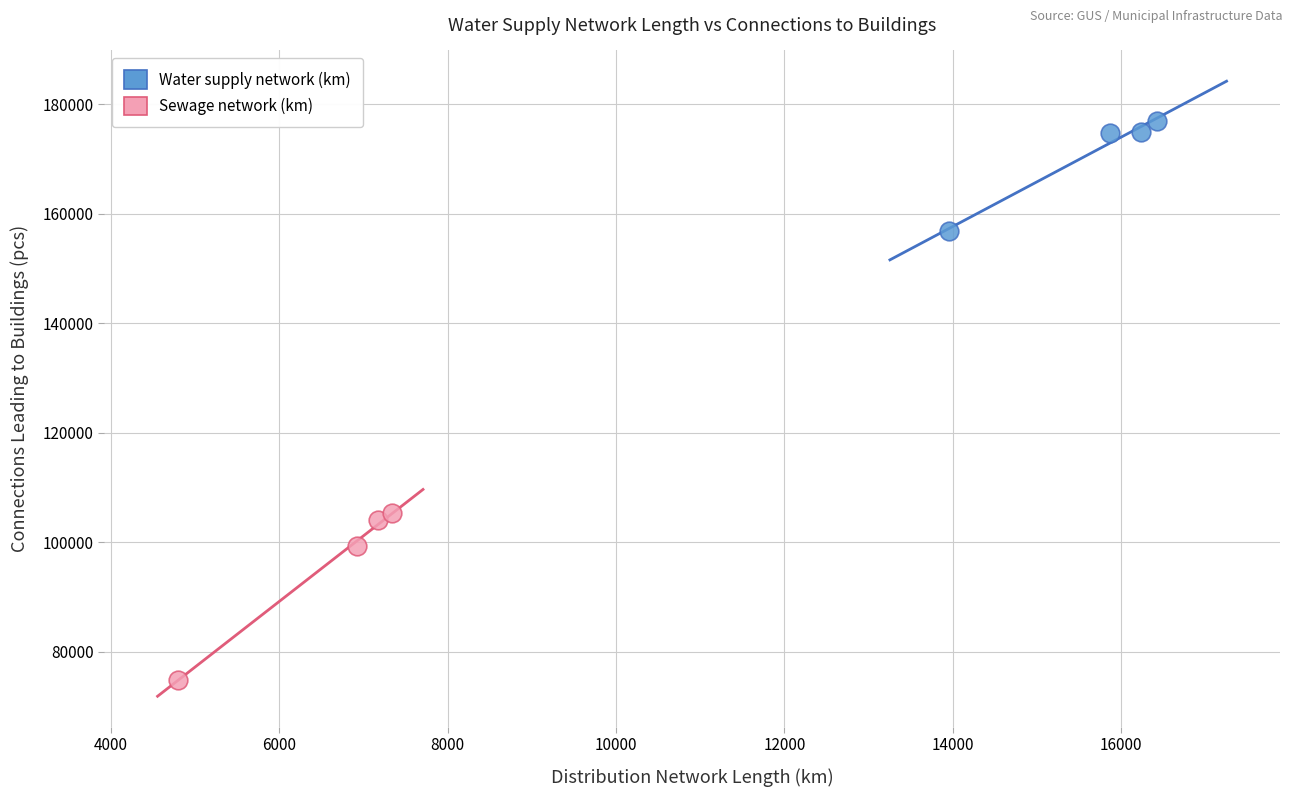

Which series contains the highest Y value?

Water supply network (km)